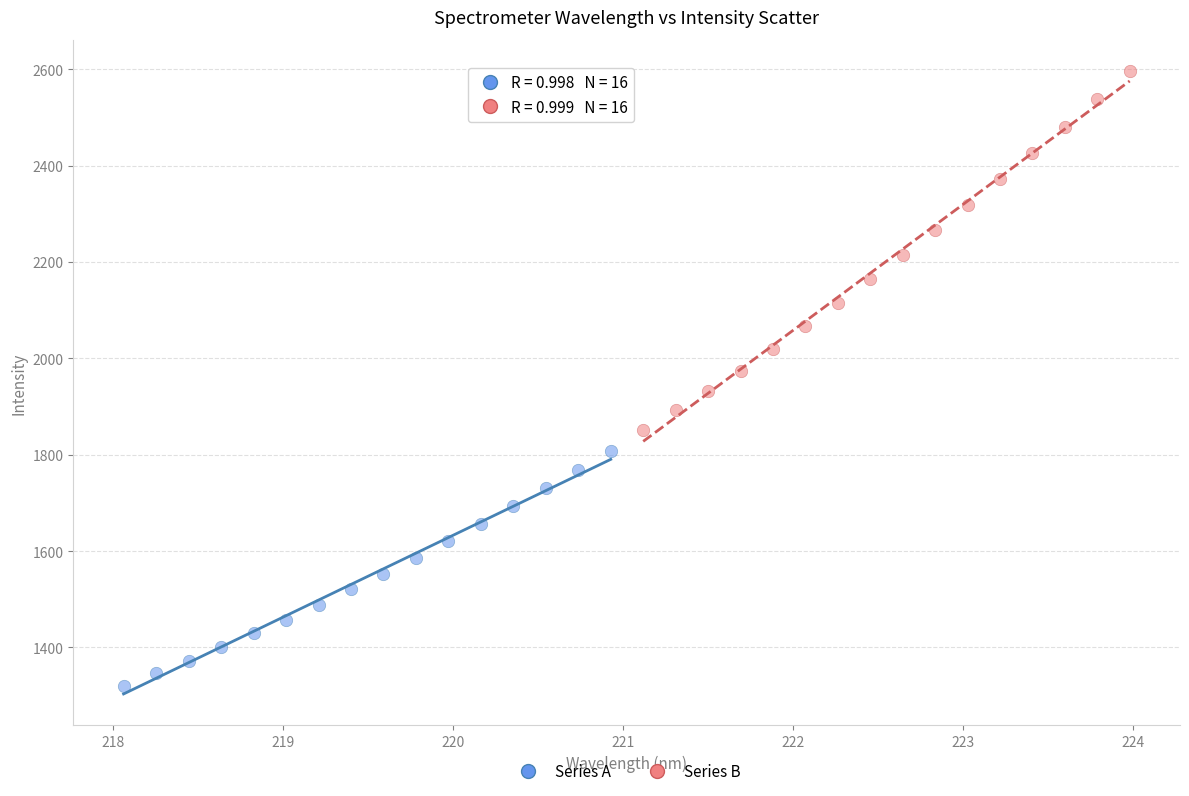

Which series has the widest spread of Y values?

Series B